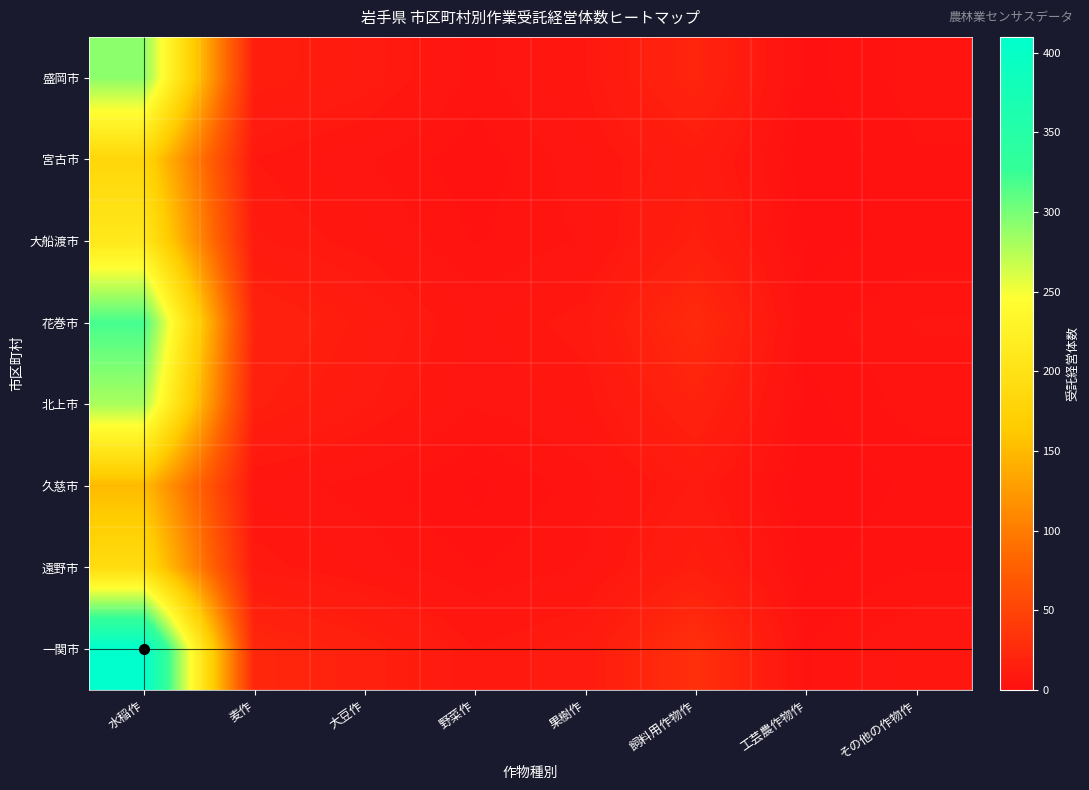

Reading right to left, list all the values displayed in this chart.

盛岡市: その他の作物作=4	工芸農作物作=1	飼料用作物作=20	果樹作=8	野菜作=4	大豆作=11	麦作=14	水稲作=292
宮古市: その他の作物作=3	工芸農作物作=0	飼料用作物作=12	果樹作=6	野菜作=2	大豆作=5	麦作=8	水稲作=180
大船渡市: その他の作物作=2	工芸農作物作=1	飼料用作物作=15	果樹作=5	野菜作=3	大豆作=7	麦作=10	水稲作=210
花巻市: その他の作物作=5	工芸農作物作=2	飼料用作物作=25	果樹作=9	野菜作=6	大豆作=12	麦作=18	水稲作=320
北上市: その他の作物作=4	工芸農作物作=1	飼料用作物作=18	果樹作=7	野菜作=5	大豆作=10	麦作=15	水稲作=280
久慈市: その他の作物作=2	工芸農作物作=0	飼料用作物作=10	果樹作=4	野菜作=1	大豆作=4	麦作=6	水稲作=150
遠野市: その他の作物作=3	工芸農作物作=1	飼料用作物作=14	果樹作=5	野菜作=3	大豆作=6	麦作=9	水稲作=190
一関市: その他の作物作=7	工芸農作物作=3	飼料用作物作=30	果樹作=11	野菜作=8	大豆作=16	麦作=22	水稲作=410